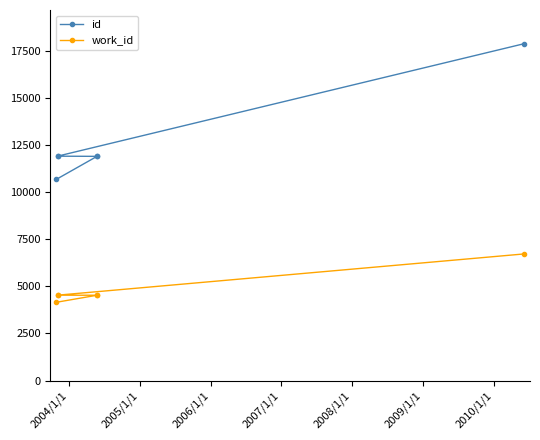

What is the difference between the maximum and second lowest values in the work_id series?

2193